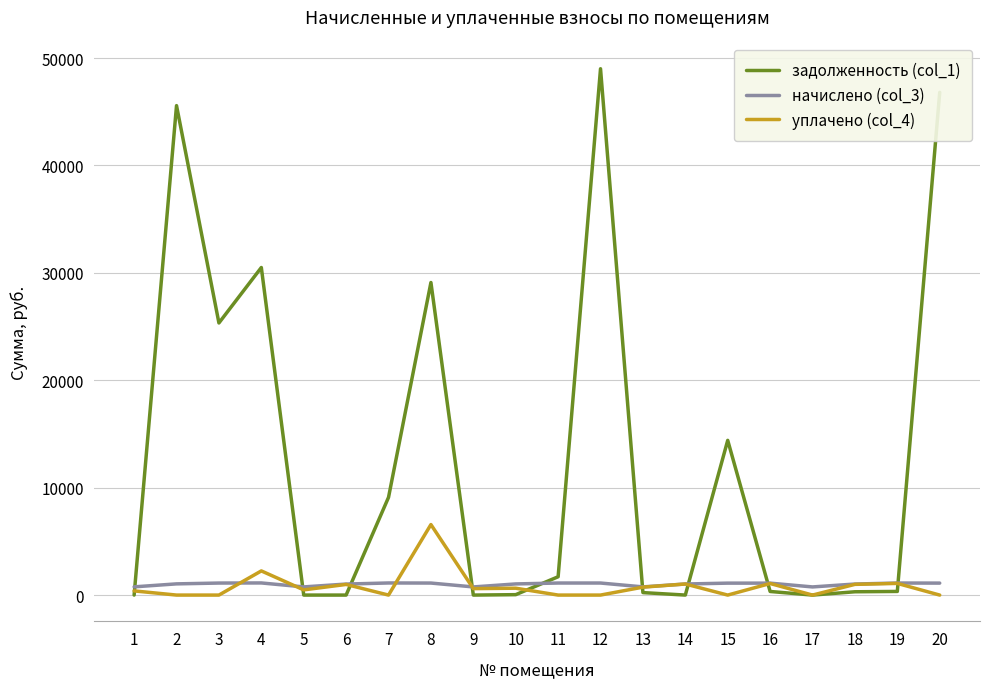

What is the total value across all series at 1?

1154.2